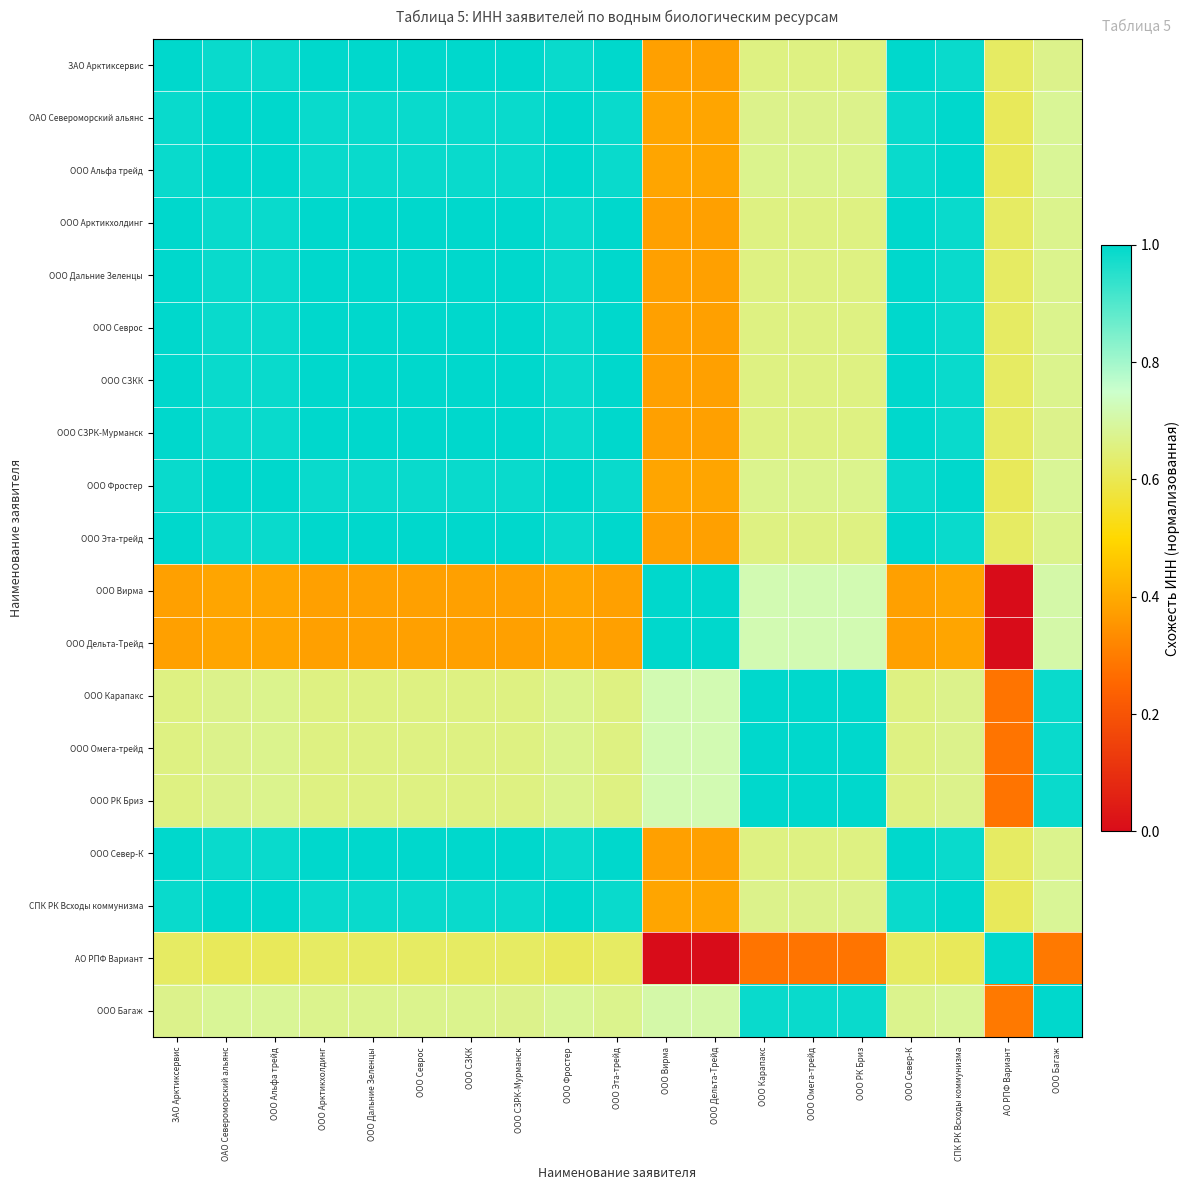

Which series changed the most between ООО Севрос and СПК РК Всходы коммунизма?

ЗАО Арктиксервис